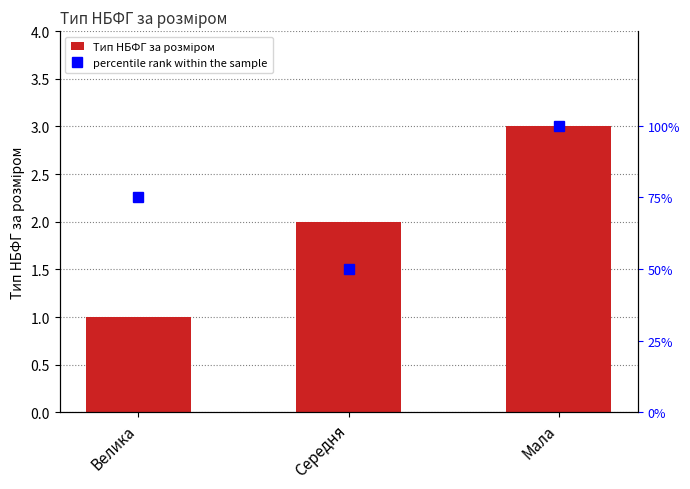

True or false: Тип НБФГ за розміром has a value of 0 at Велика.

False